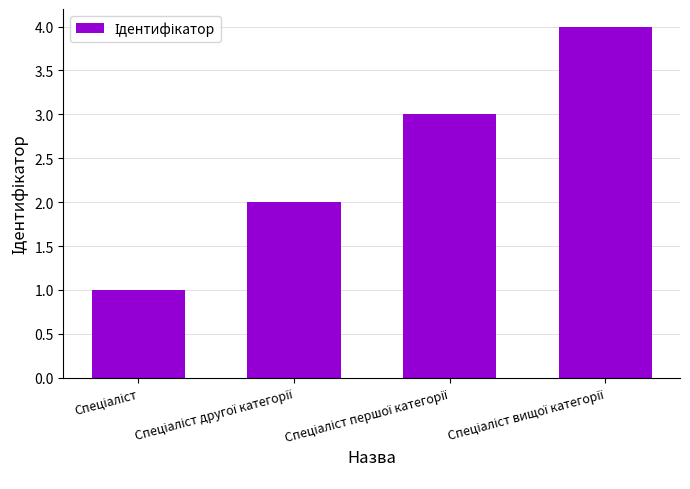

What is the greatest value displayed?

4